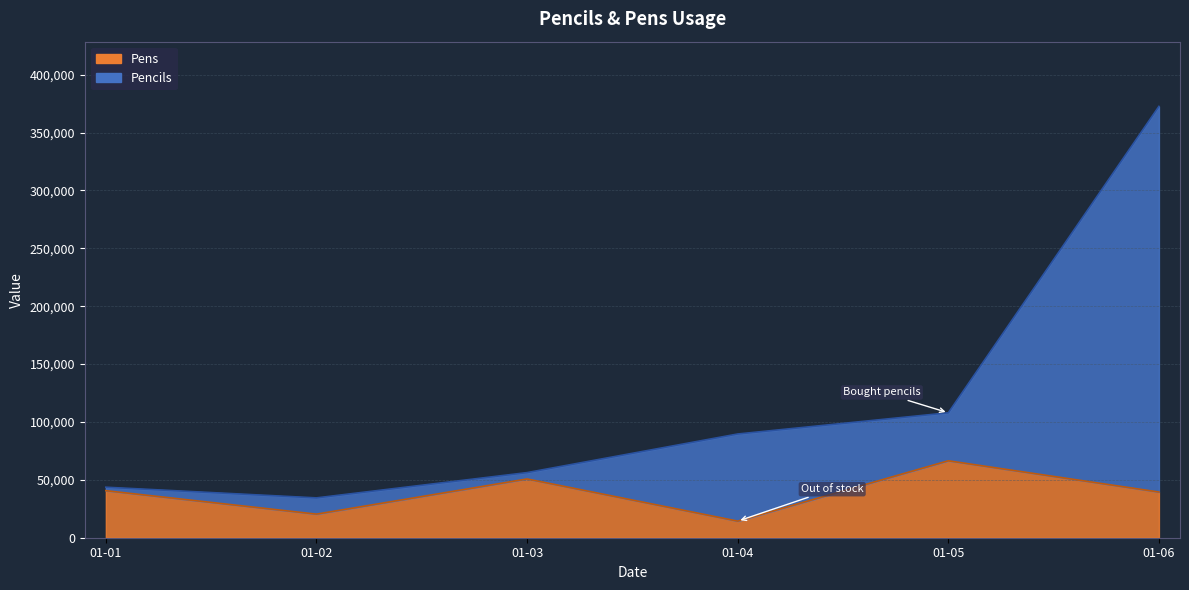

What is the lowest value of the Pens series?

14334